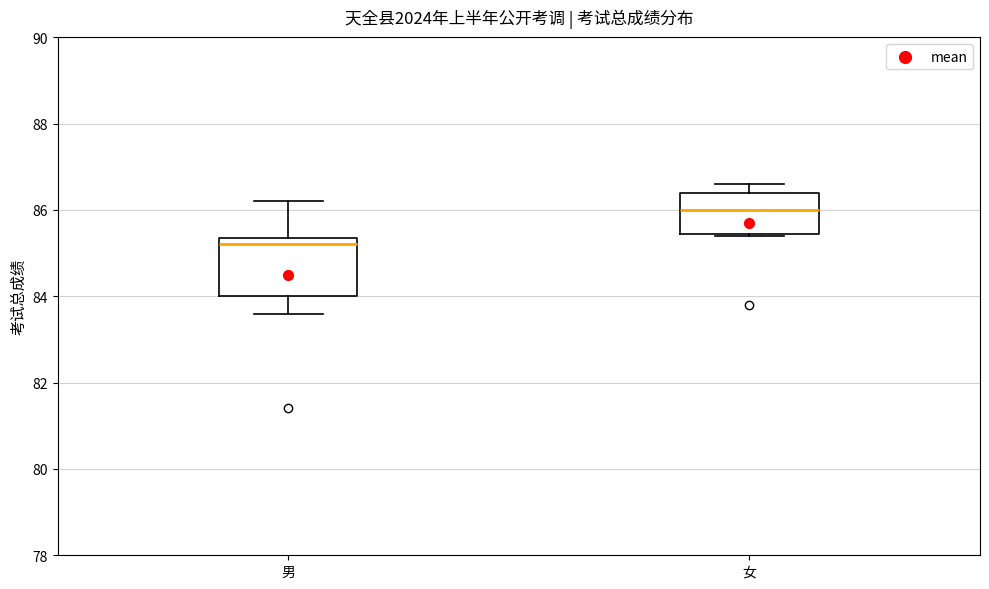

Which box has the lowest median line?

男